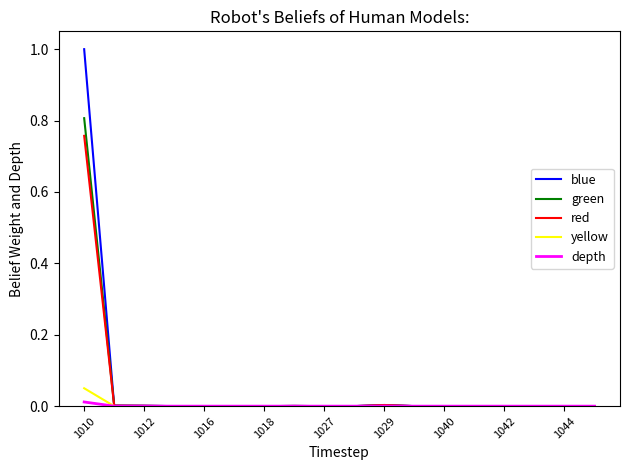

Which series has the widest spread of values?

blue